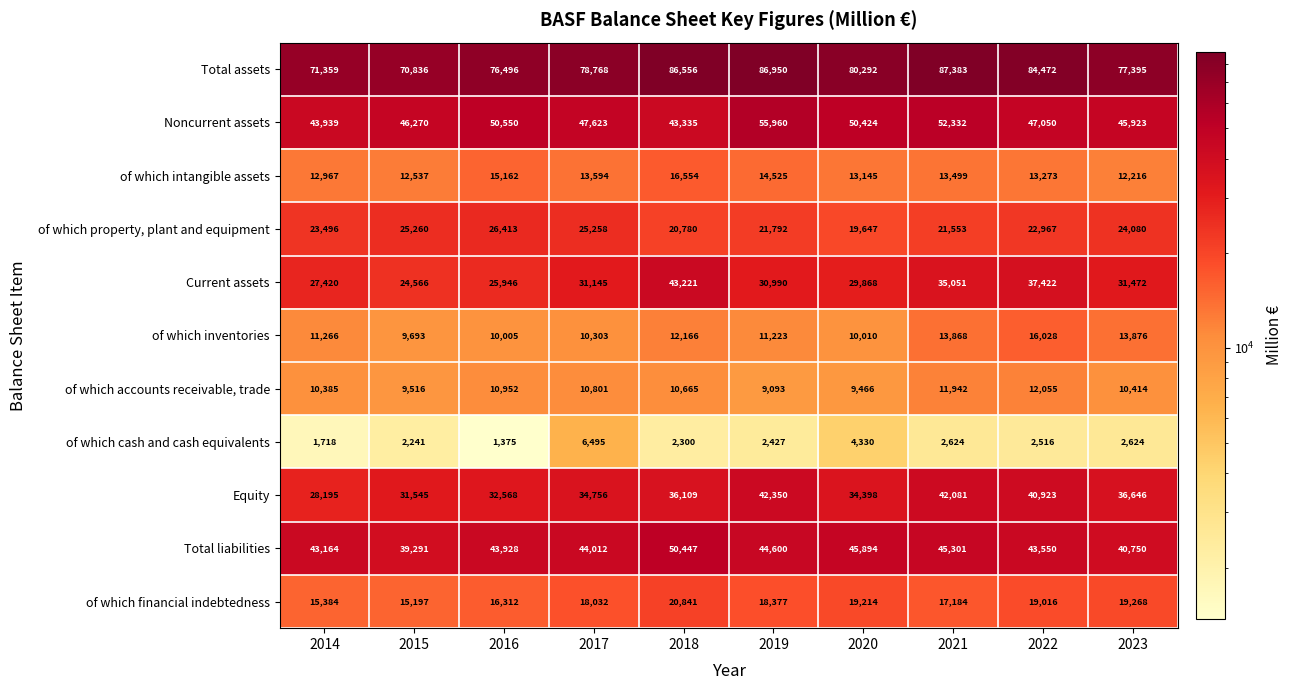

The value of of which cash and cash equivalents at 2021 is 3980. True or false?

False